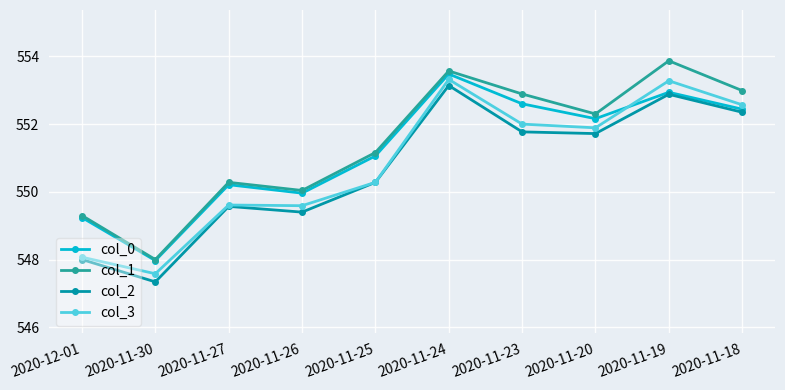

What position from the right is 2020-11-23?

4